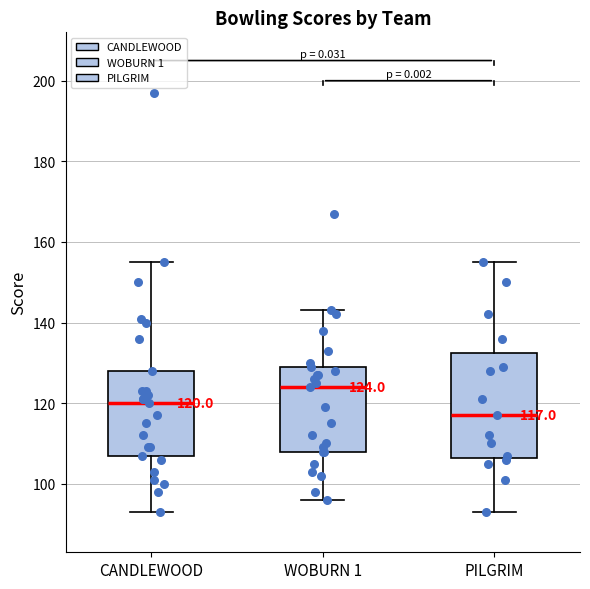

Which box is the tallest, from its lower edge to its upper edge?

PILGRIM